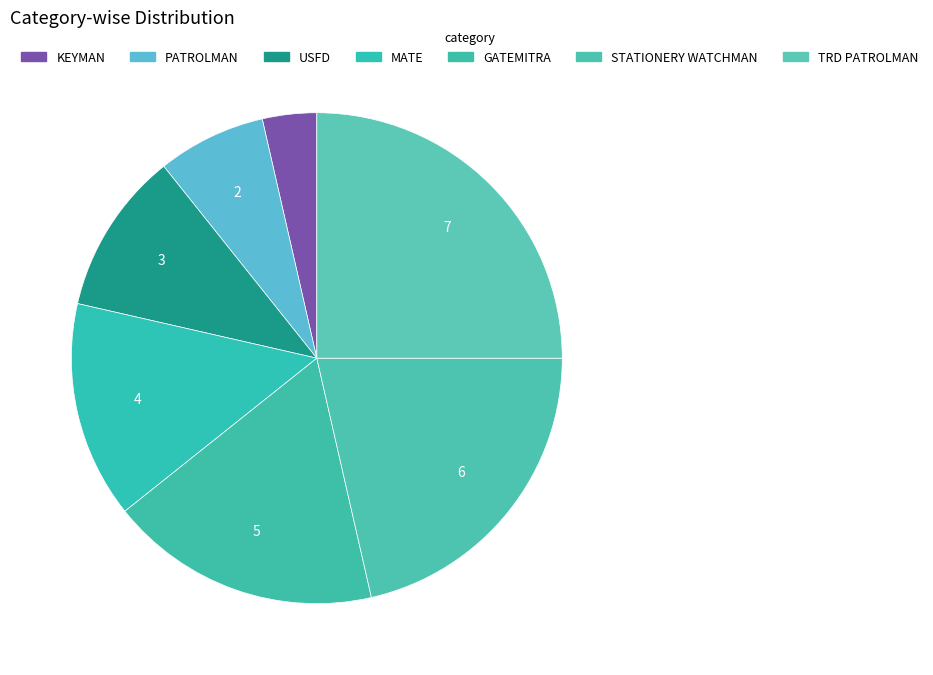

How many slices are in this pie chart?

7